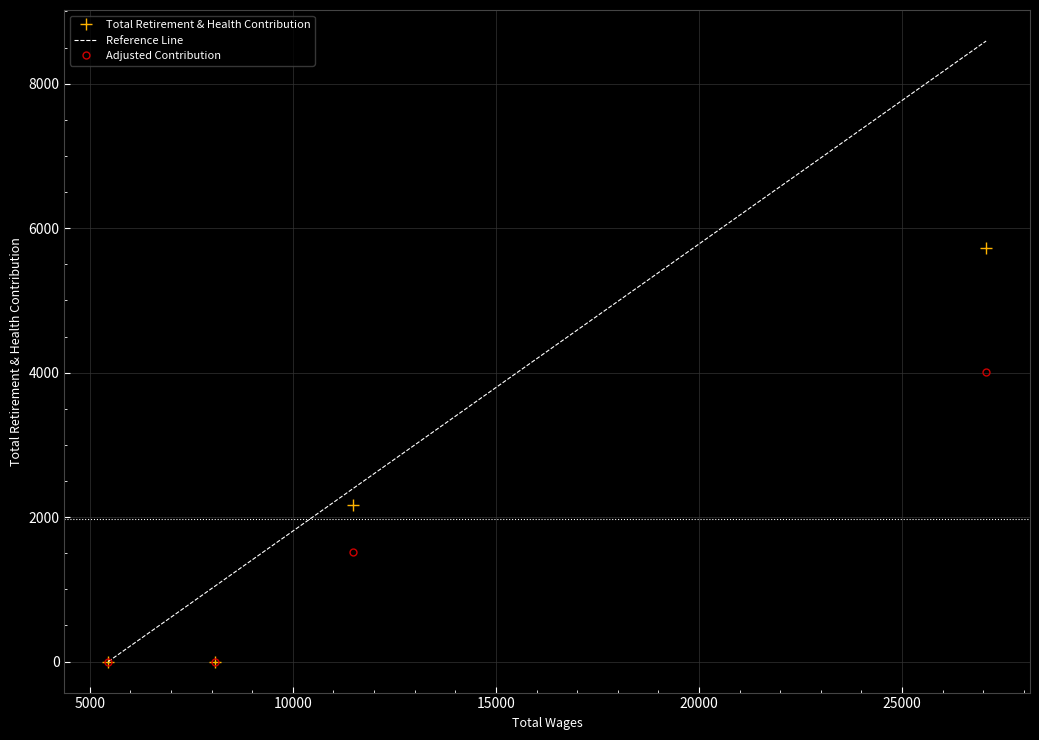

What is the difference between the second highest and second lowest values?

2161